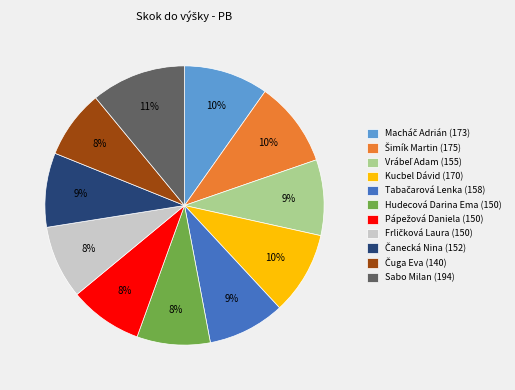

Is it true that Kucbel Dávid (170) is 10% of the pie?

True